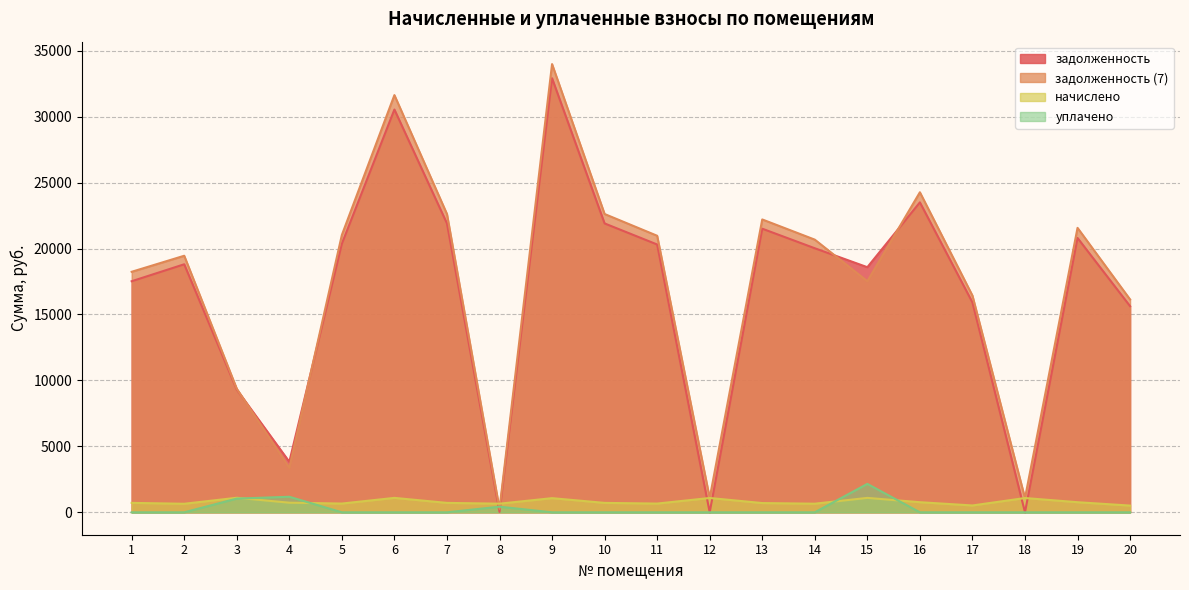

How many interior local peaks does the задолженность series have?

6